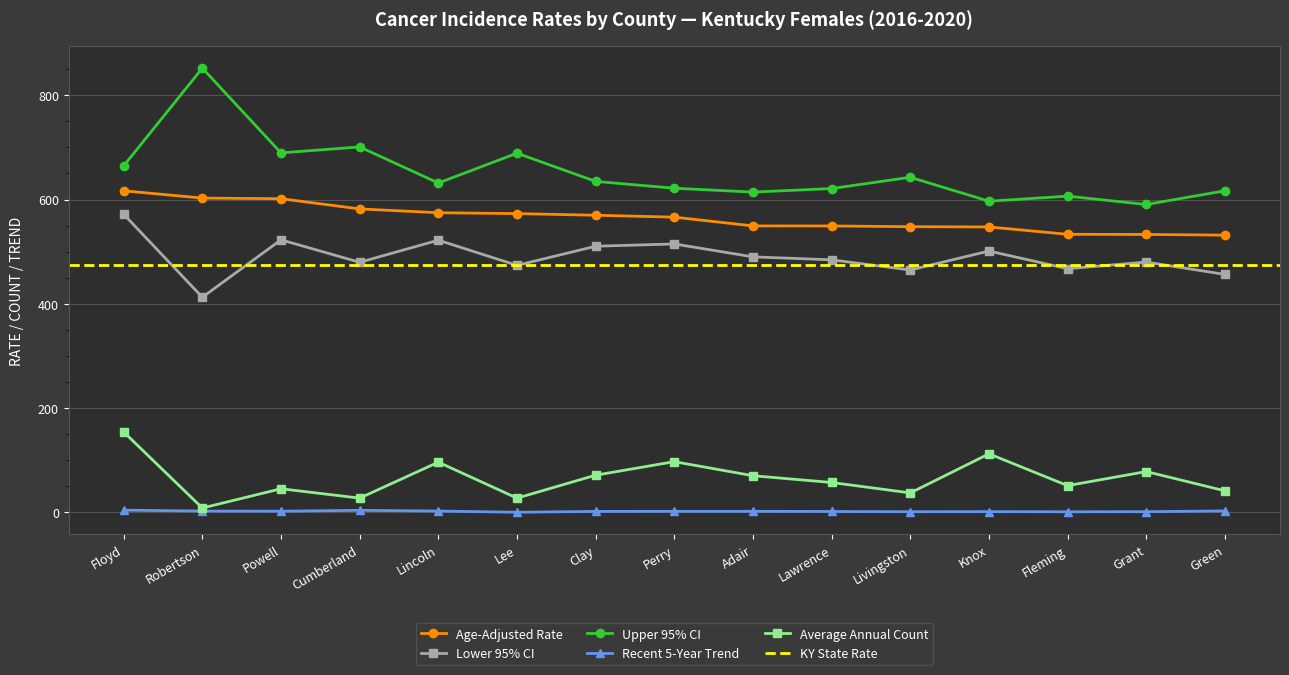

What is the difference between the Recent 5-Year Trend values at Lee and Perry?

1.8